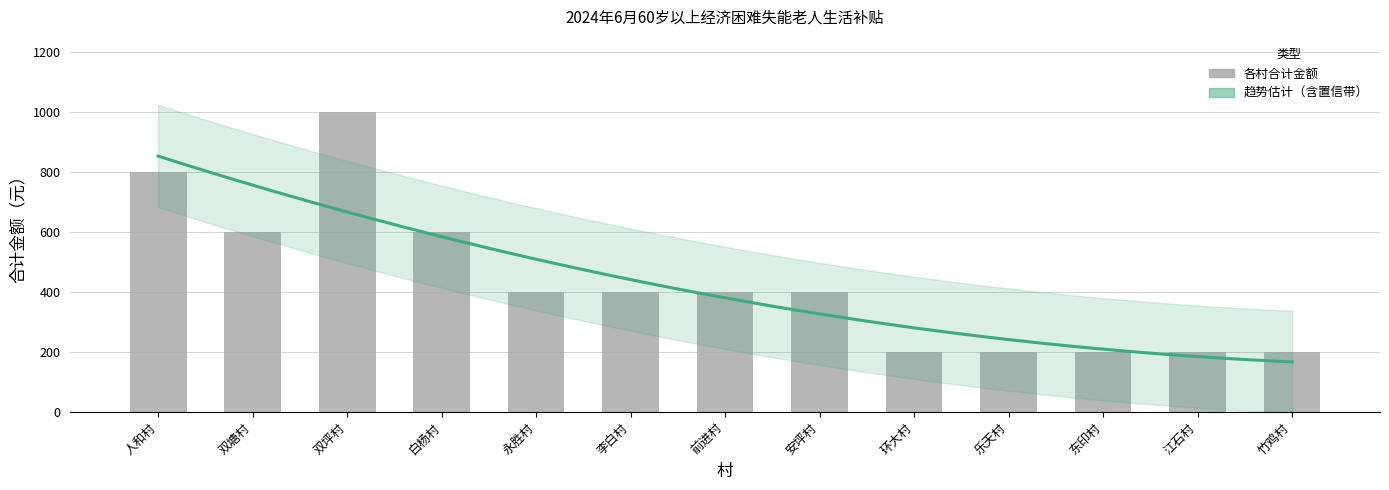

Is it true that the value at 人和村 is 1148?

False